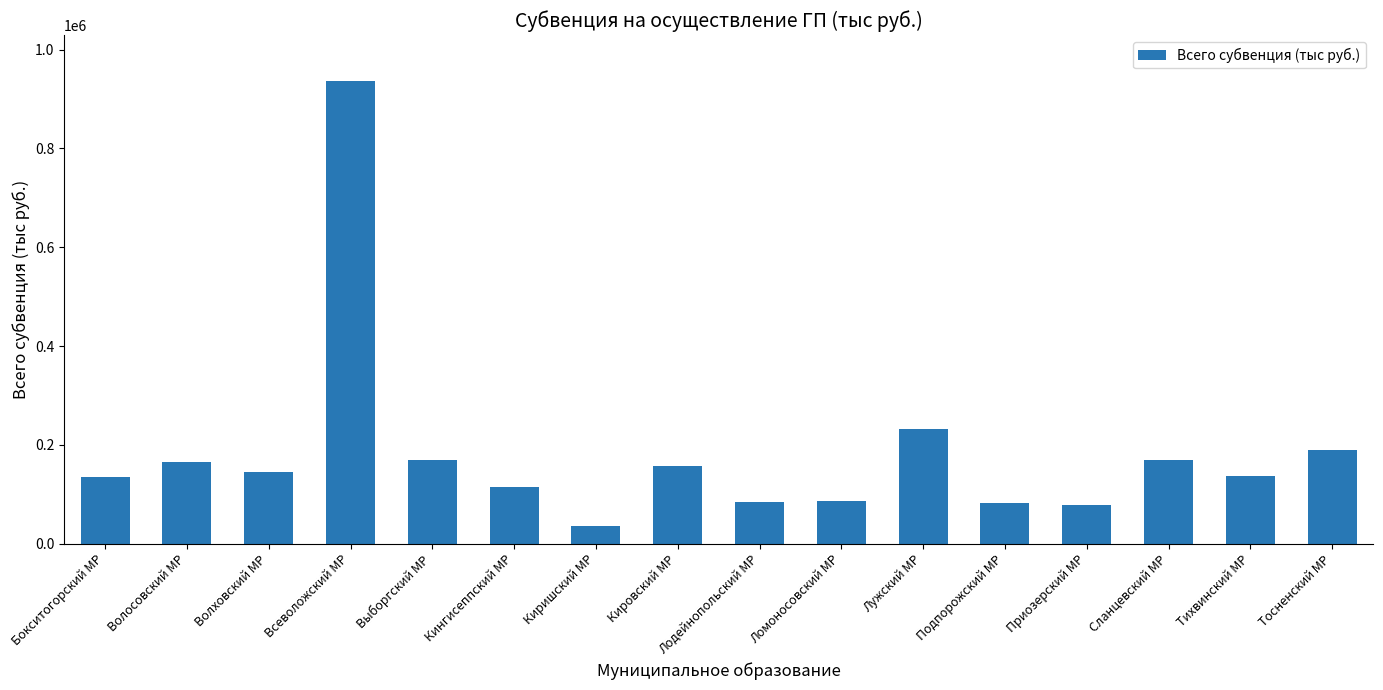

What is the label of the 3rd bar from the left?

Волховский МР